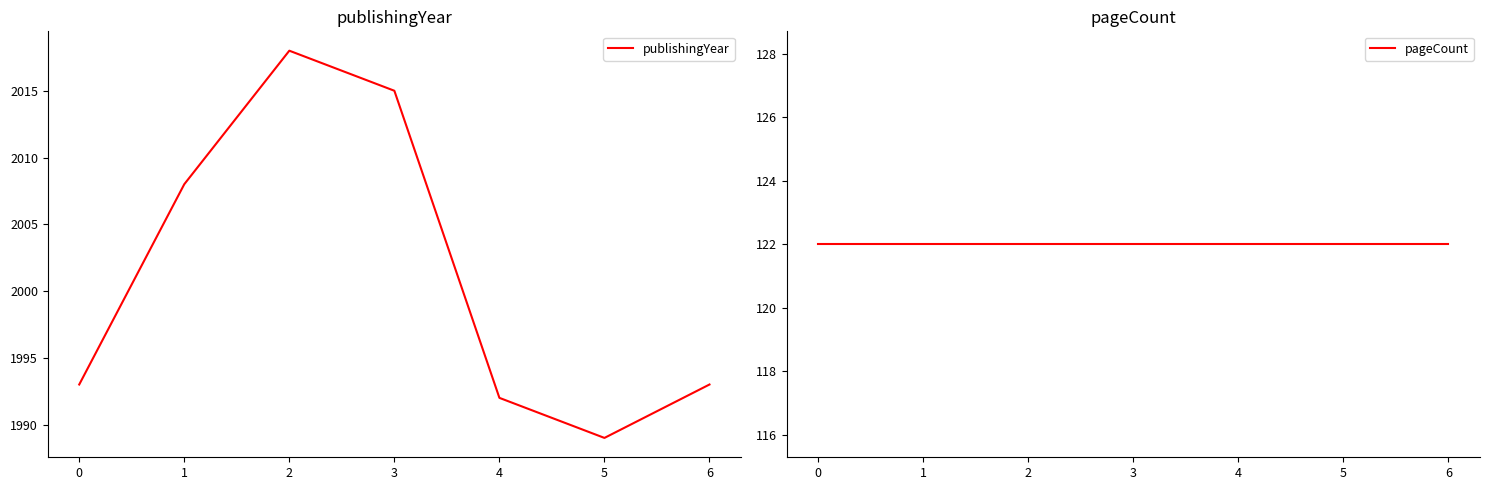

In publishingYear, how many points are higher than both neighbors (excluding endpoints)?

1